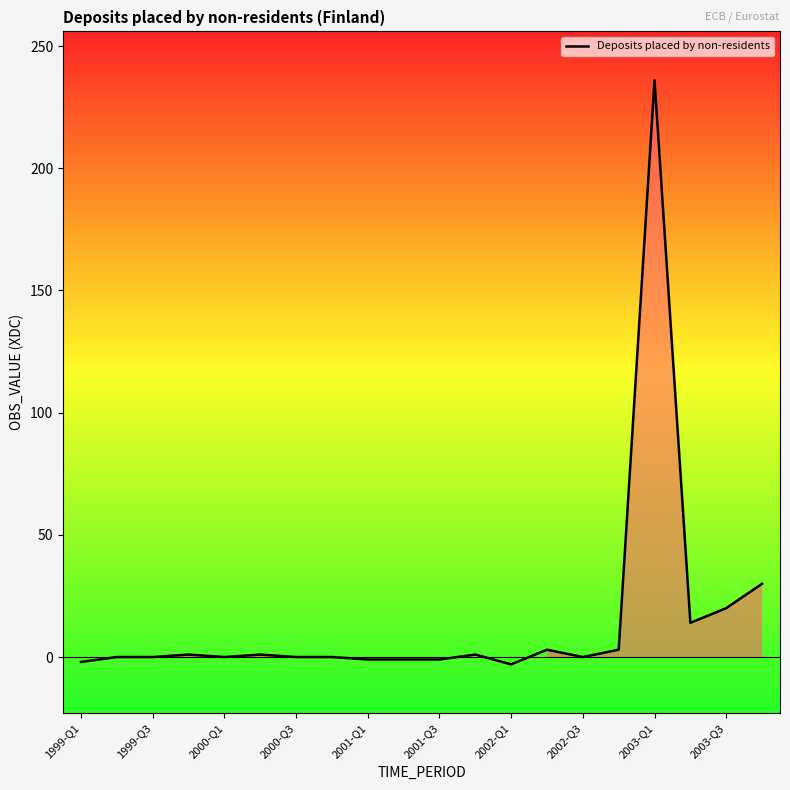

What is the greatest value displayed?

236